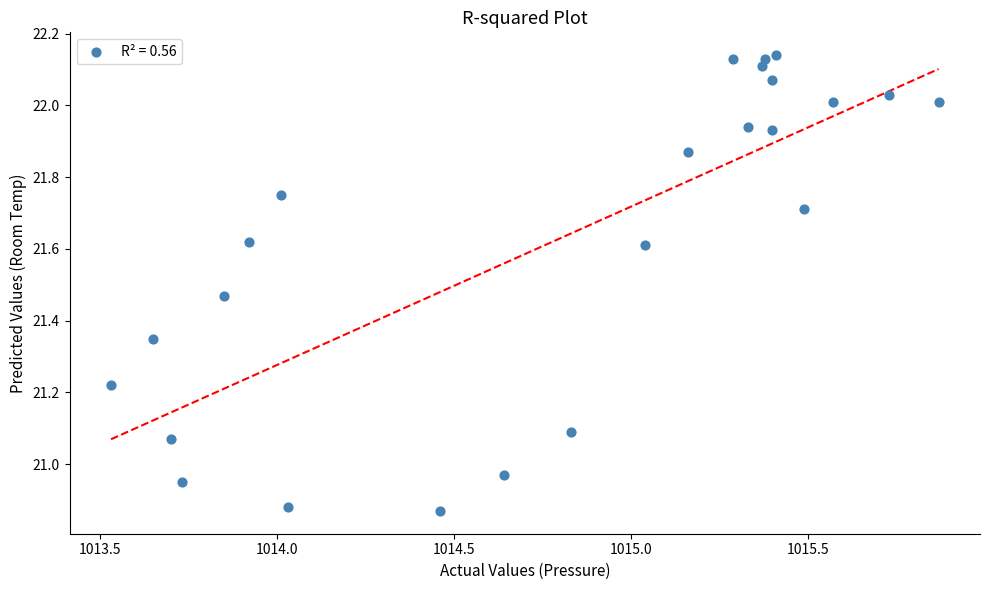

What is the range of X values (max minus min)?

2.3